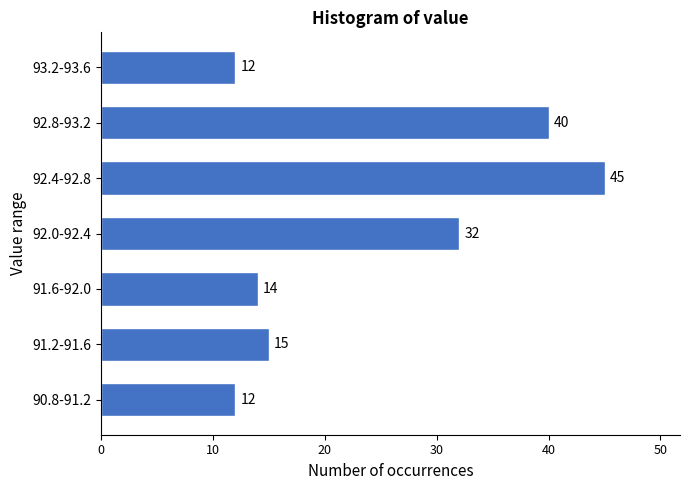

Reading top to bottom, list all the values displayed in this chart.

93.2-93.6=12	92.8-93.2=40	92.4-92.8=45	92.0-92.4=32	91.6-92.0=14	91.2-91.6=15	90.8-91.2=12